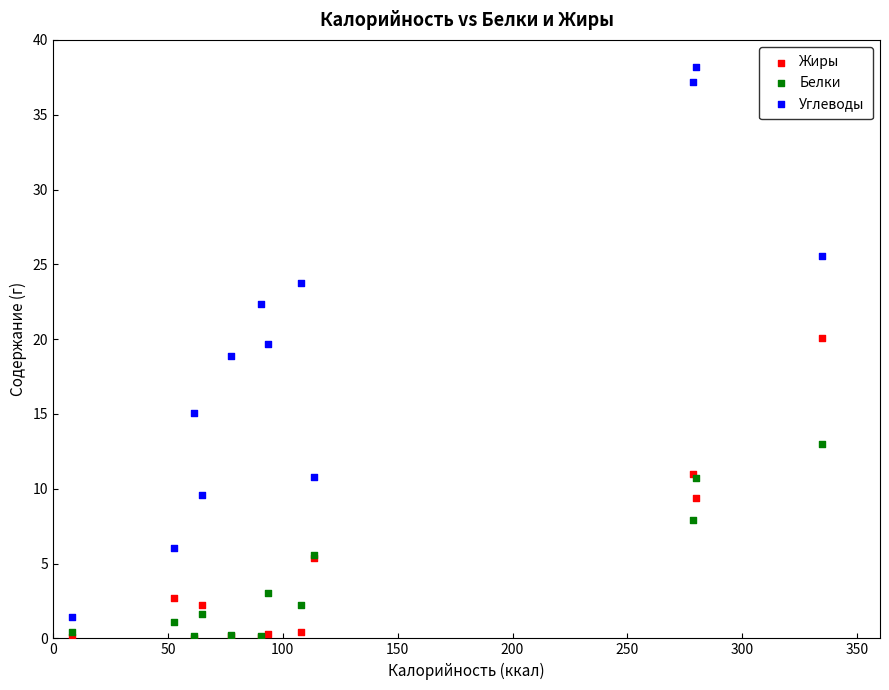

Which series has the widest spread of Y values?

Углеводы